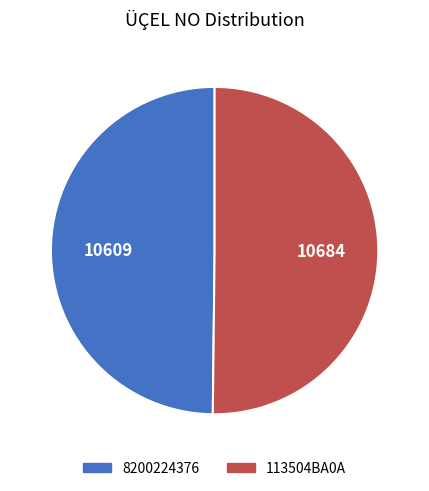

Do 8200224376 and 113504BA0A together represent more than half of the pie?

Yes